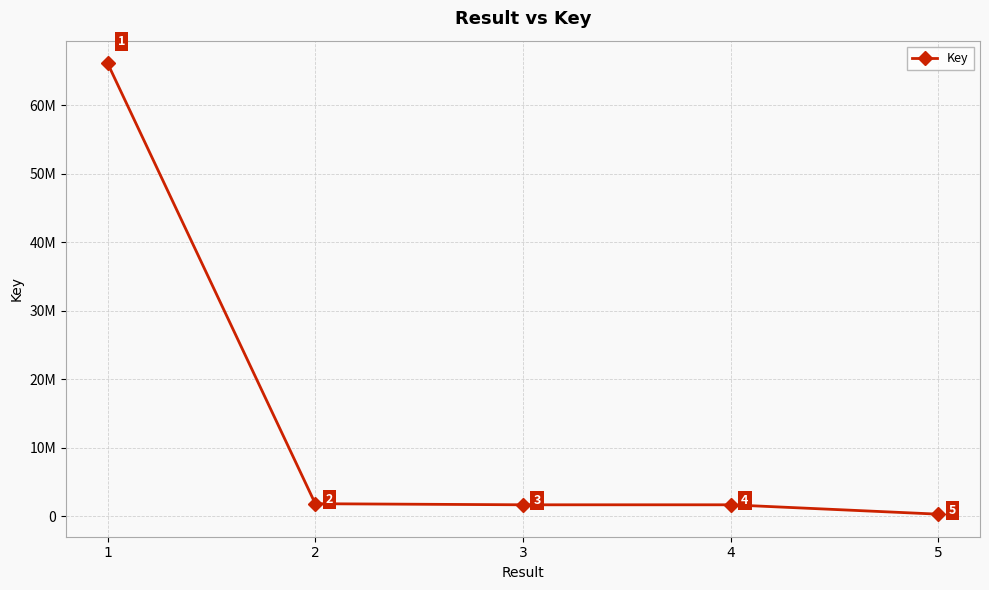

What is the approximate value at 3, to the nearest 50?

1655500